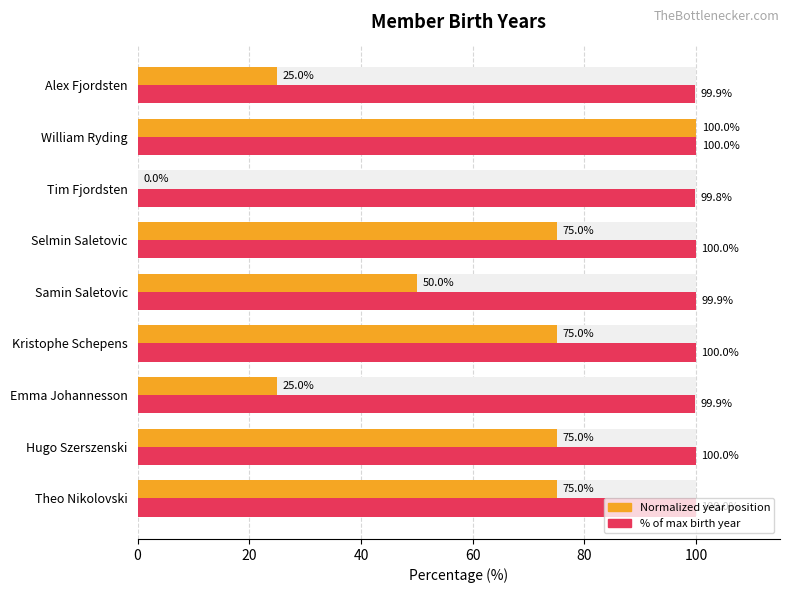

Between Hugo Szerszenski and Alex Fjordsten, which is larger?

Hugo Szerszenski